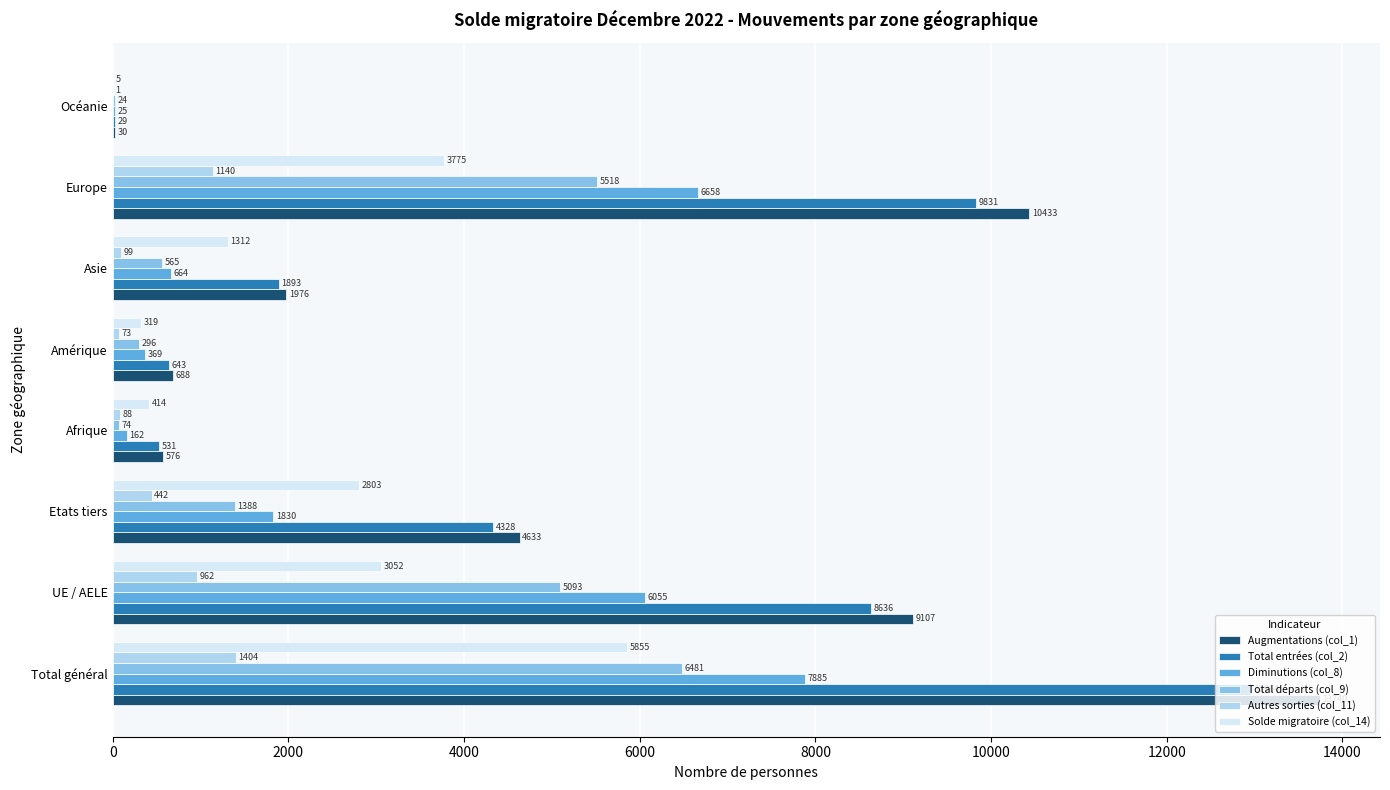

What is the highest value of the Diminutions (col_8) series?

7885